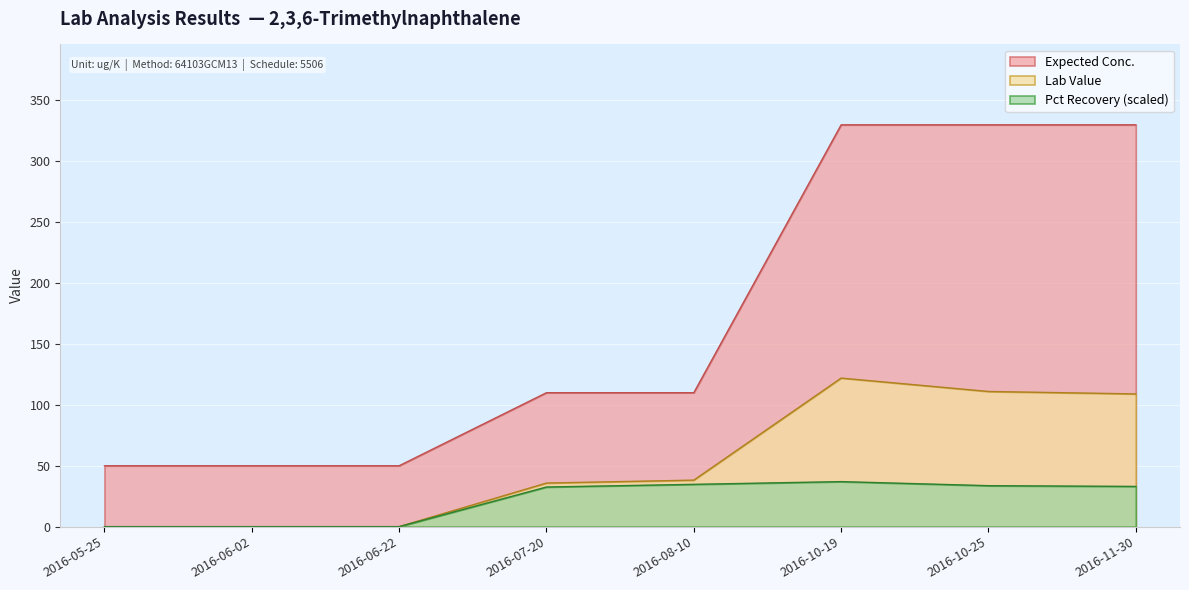

Read the Pct Recovery value at 2016-10-25.

33.6